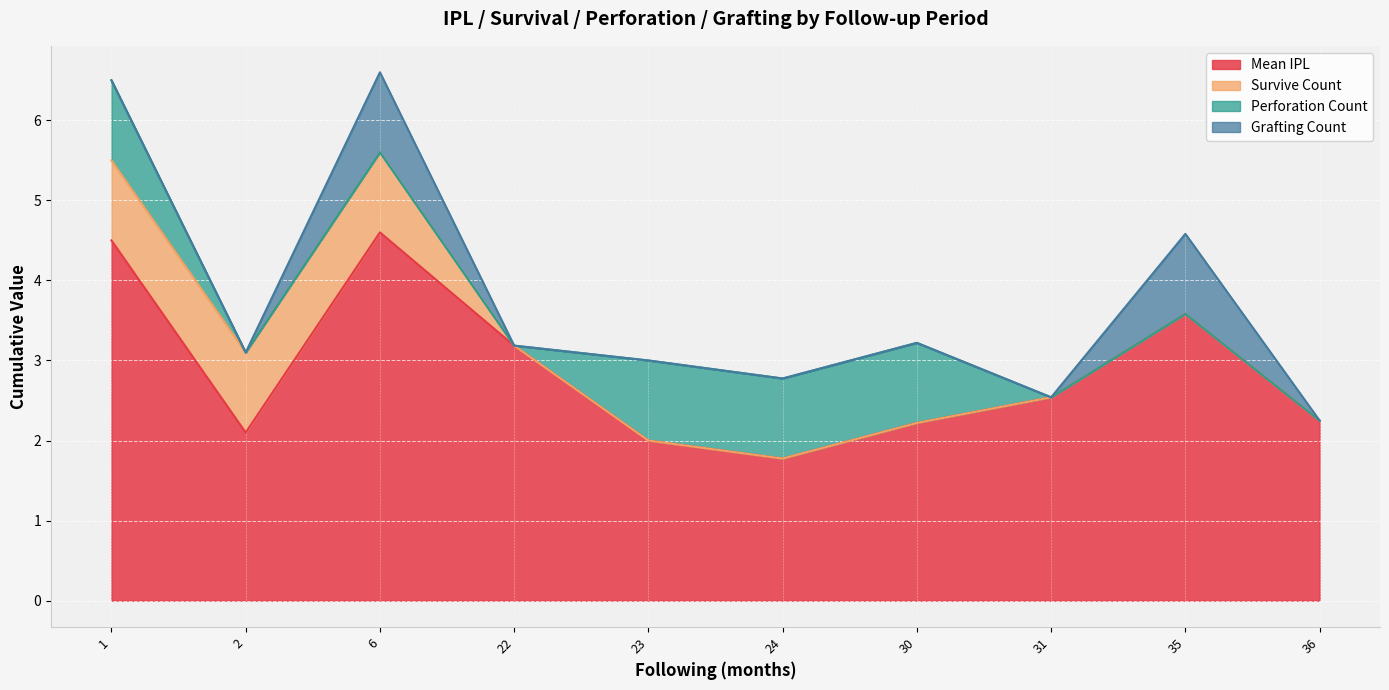

True or false: Grafting and Survive cross at least once.

False